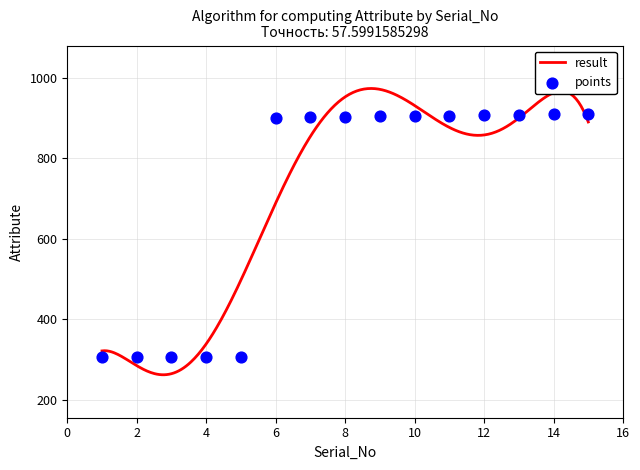

What is the change in value from 4 to 8?

+596